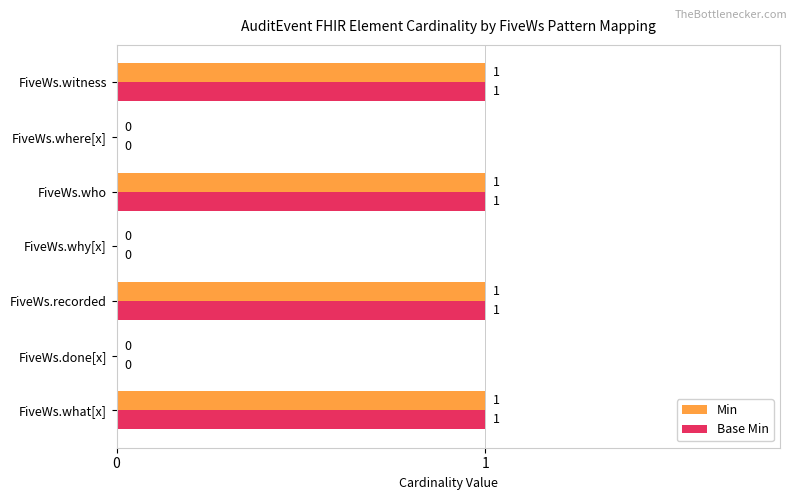

The Base Min series shows 0 at FiveWs.witness. True or false?

False